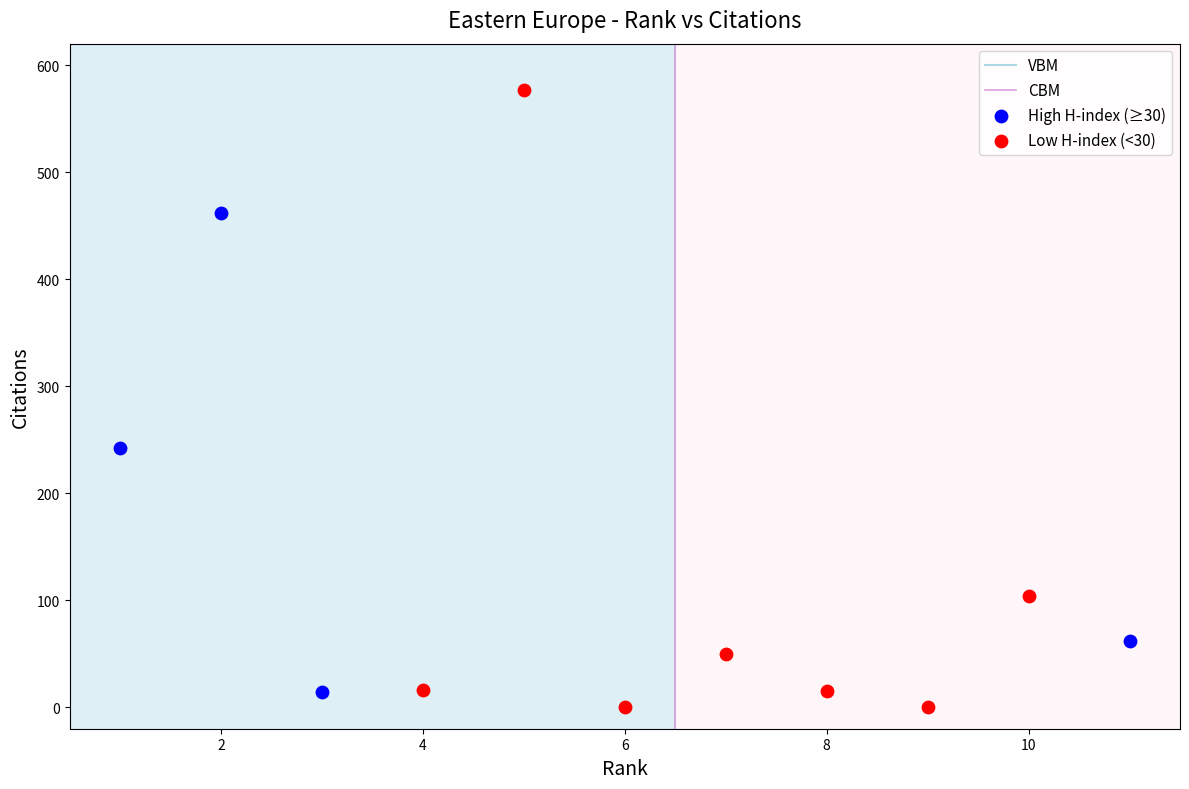

Which series has the largest Y range (max minus min)?

Low H-index (<30)